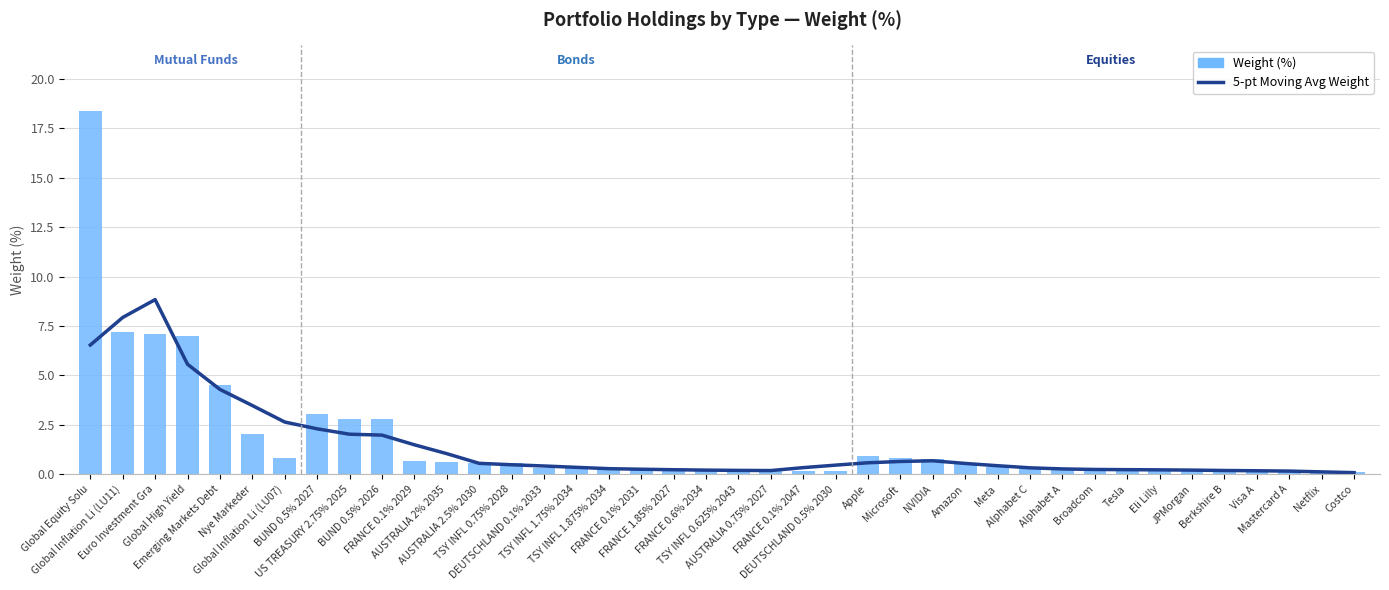

True or false: 5-pt Moving Avg Weight has a value of 3.7 at Global Inflation Li (LU07).

False